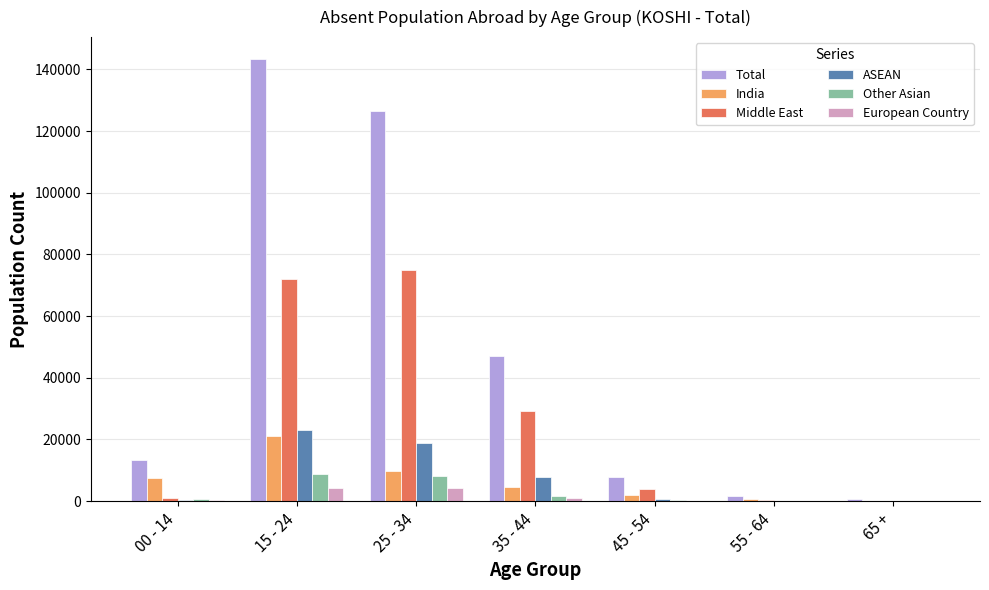

Which category has the highest value across all series?

15 - 24